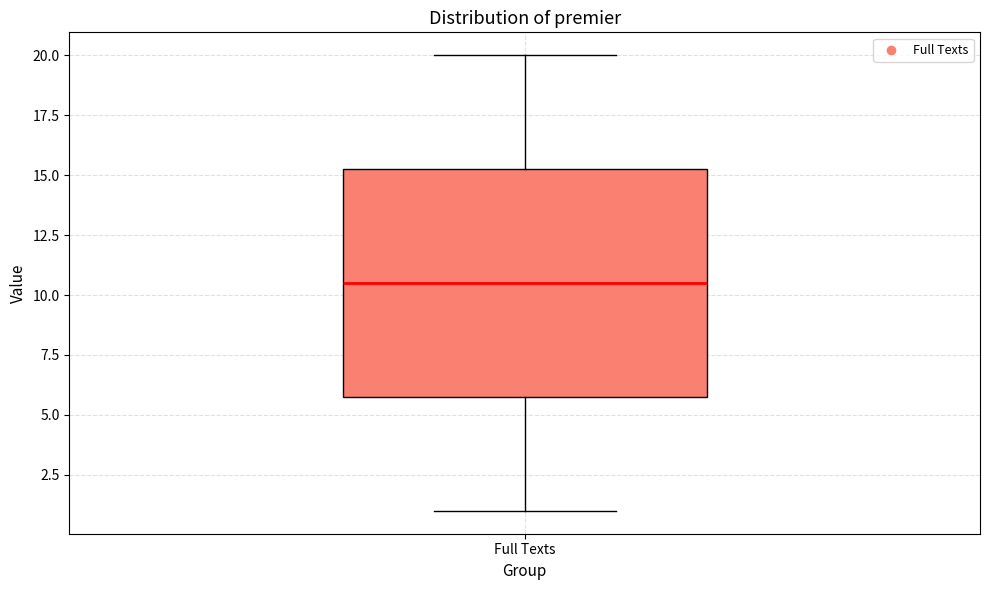

Transcribe this box plot: give where the median line is, the range the box spans, and where the two whiskers end, as read against the y-axis. The values are not printed on the chart, so give them approximately, as read against the axis.

median 10.5, box 6.0 to 15.5, whiskers 1.0 to 20.0